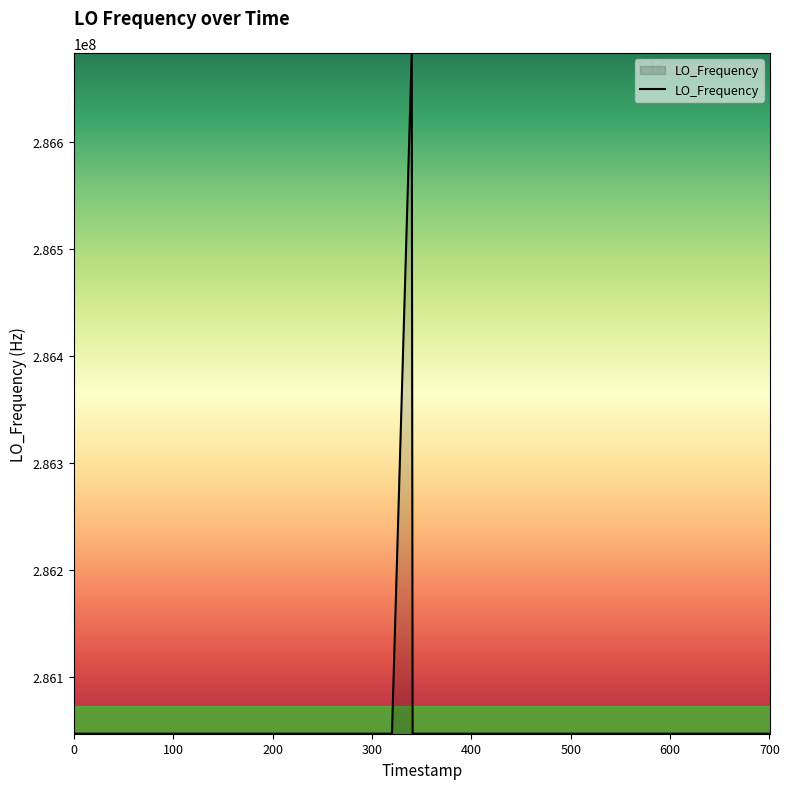

What is the smallest value displayed?

286046998.3